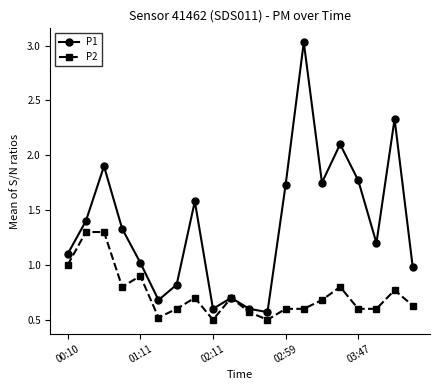

Rank the series by their maximum value, from lowest to highest.

P2, P1